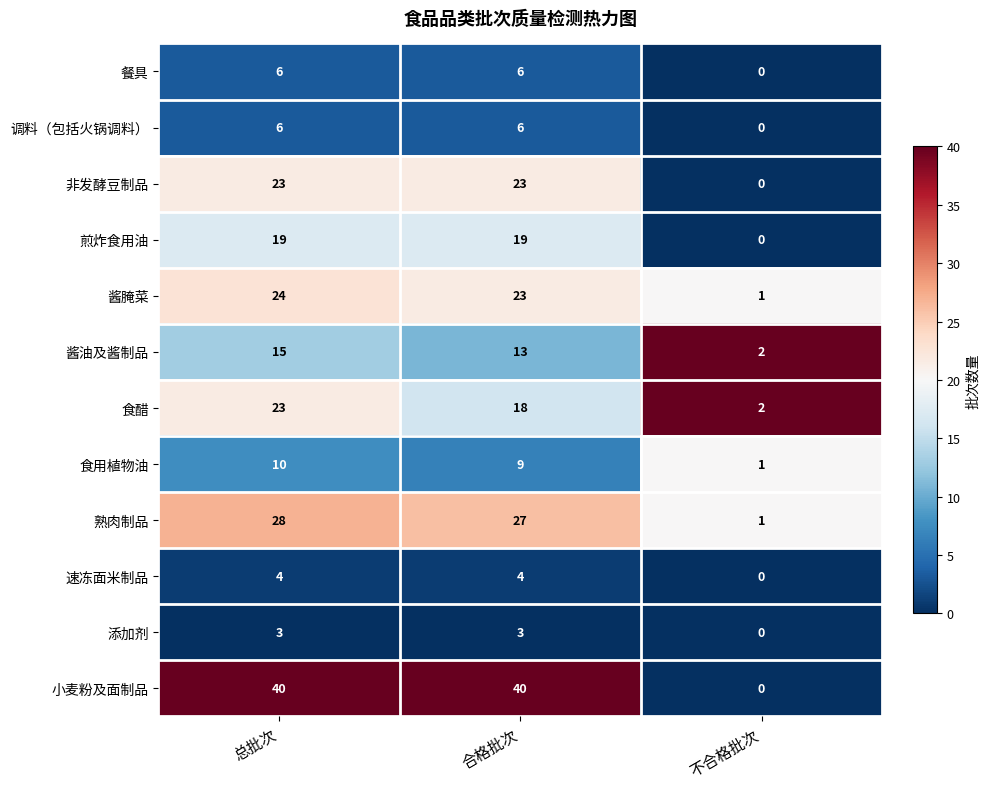

Which series has the largest total across all categories?

小麦粉及面制品